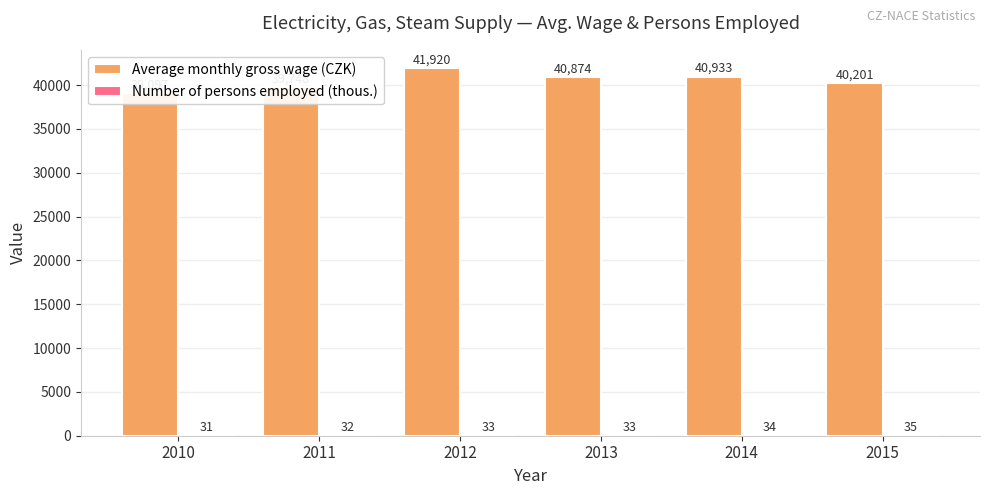

Is it true that Number of persons employed (thous.) equals 55 at 2012?

False